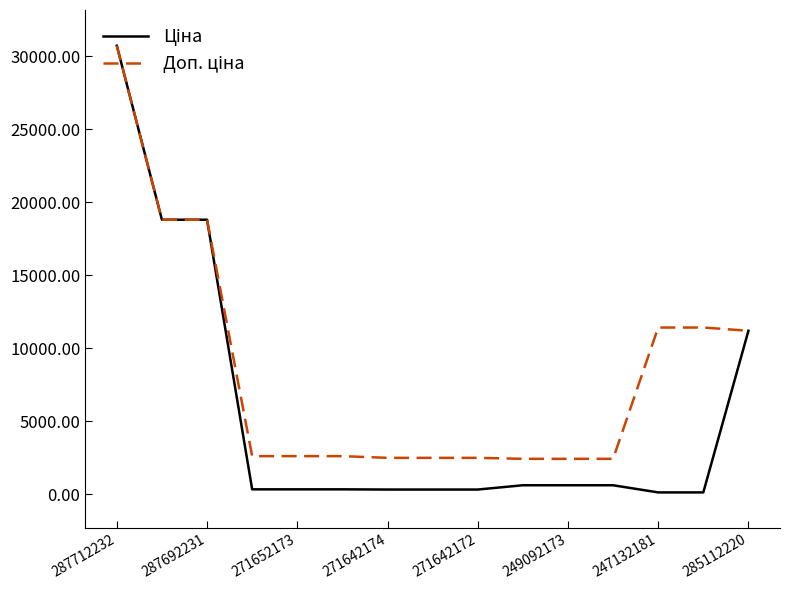

Does the chart have visible grid lines?

No